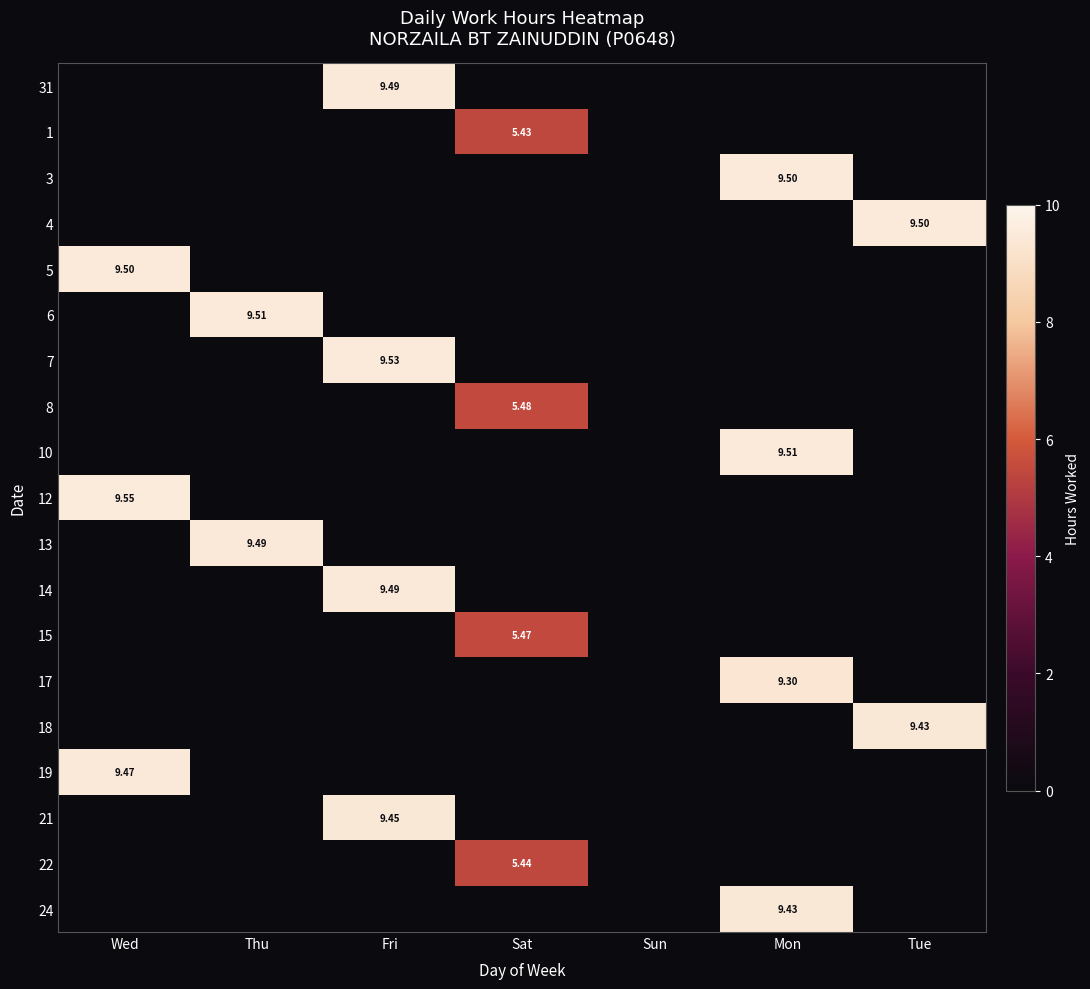

At which category is the sum across all series the highest?

Fri